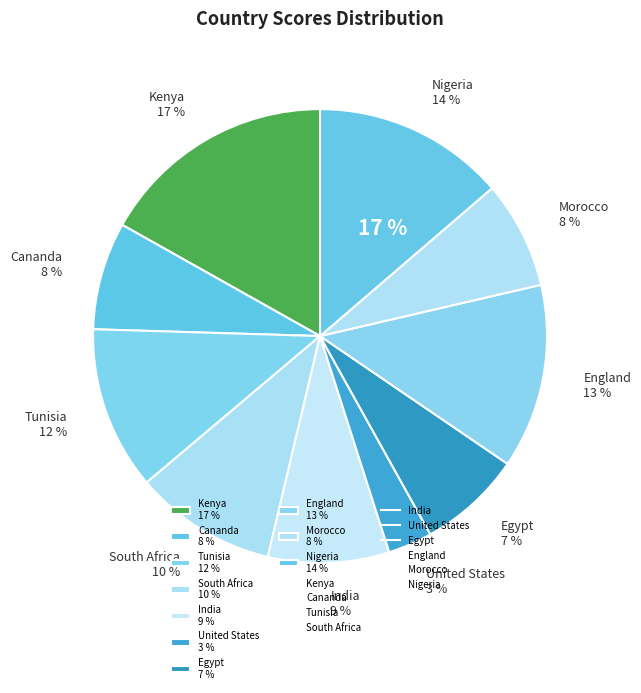

Is the sum of Tunisia and Kenya greater than half?

No